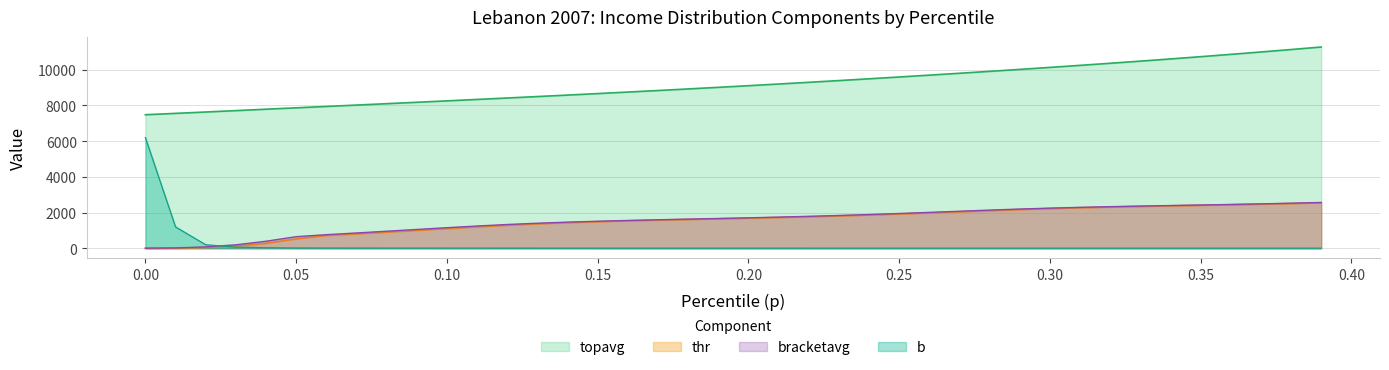

At how many categories does at least one series exceed 9433?

16